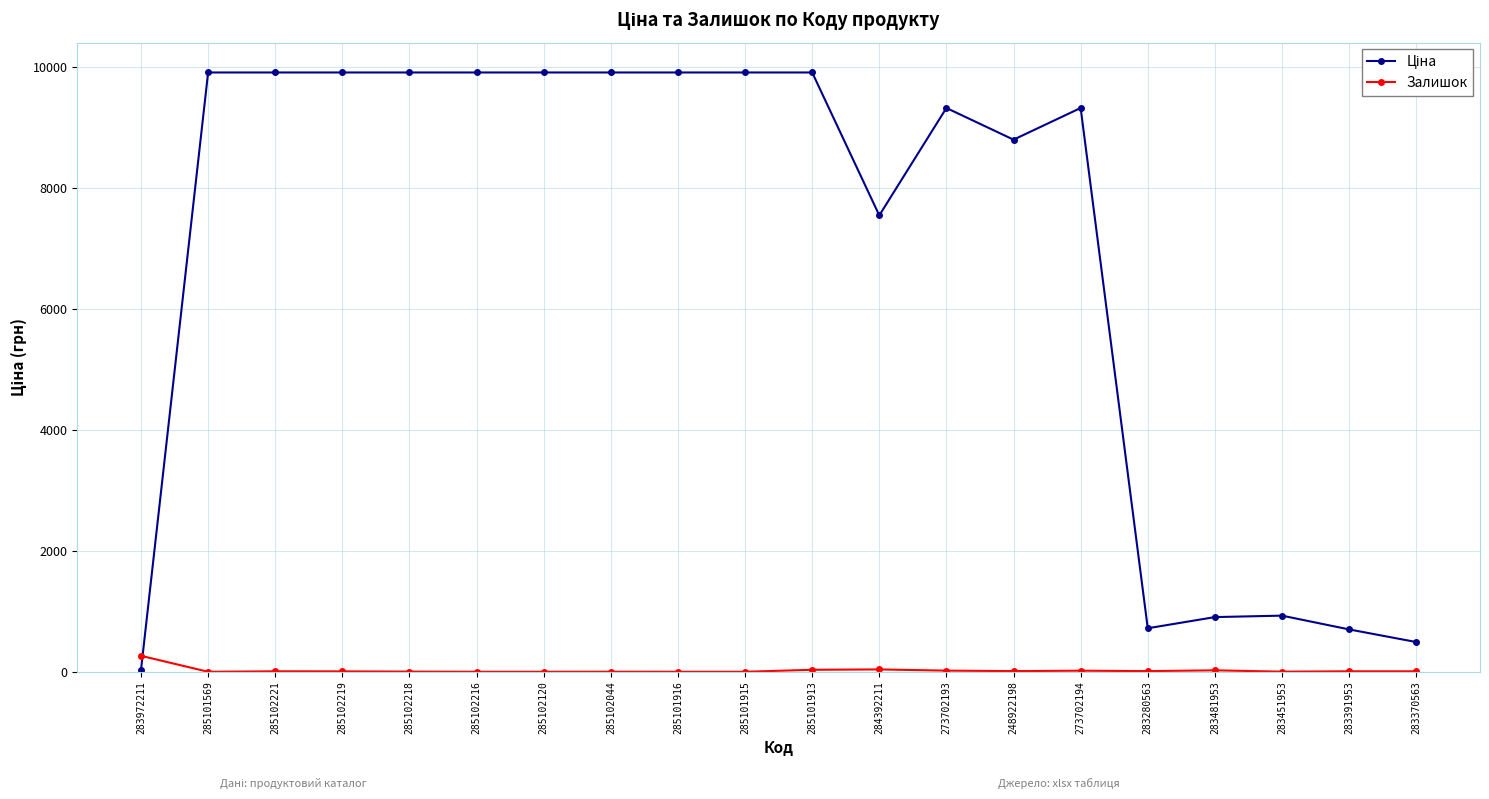

Does the chart have visible grid lines?

Yes